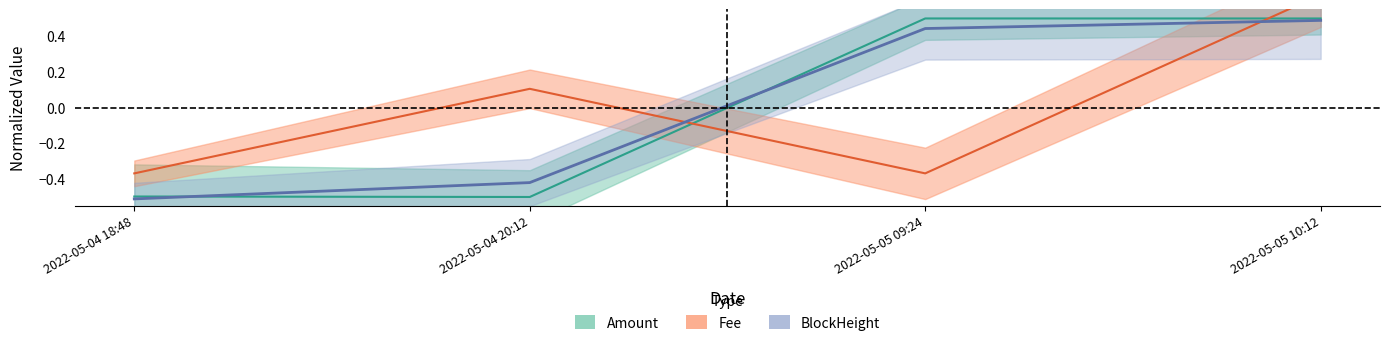

Which category has the highest value in the BlockHeight series?

2022-05-05 10:12